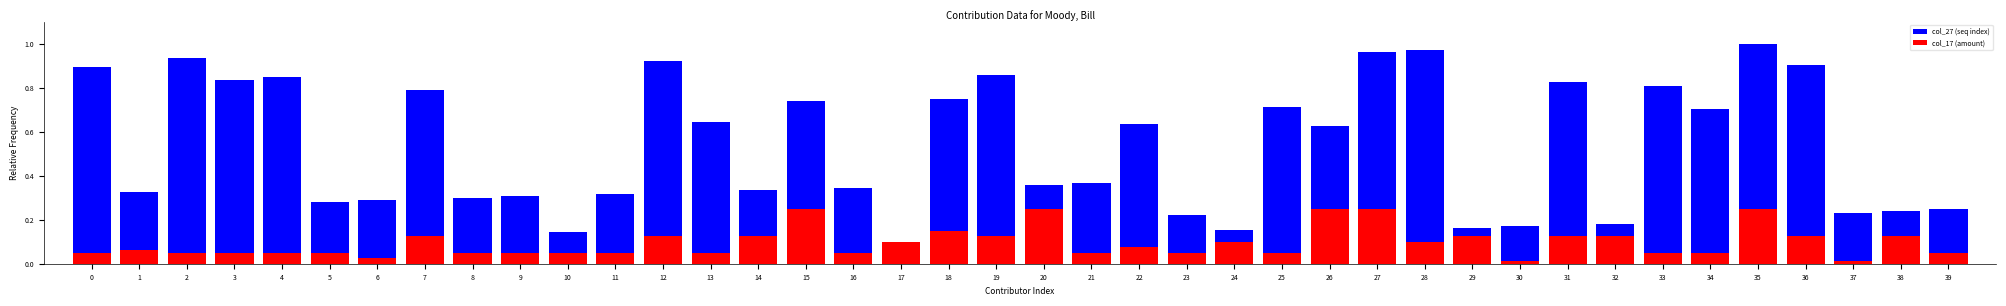

How many data points does each series have?

40